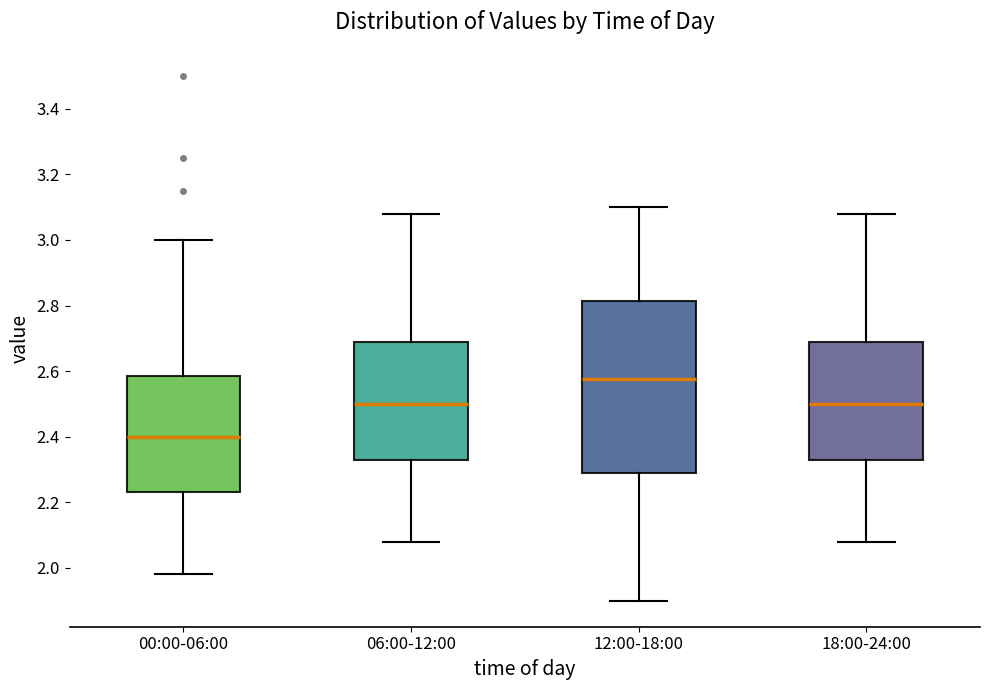

Reading left to right, transcribe this box plot: for each box, give where its median line is, the range the box spans, and where its two whiskers end, as read against the y-axis. The values are not printed on the chart, so give them approximately, as read against the axis.

00:00-06:00: median 2.40, box 2.24 to 2.58, whiskers 1.98 to 3.00
06:00-12:00: median 2.50, box 2.34 to 2.70, whiskers 2.08 to 3.08
12:00-18:00: median 2.58, box 2.28 to 2.82, whiskers 1.90 to 3.10
18:00-24:00: median 2.50, box 2.34 to 2.70, whiskers 2.08 to 3.08